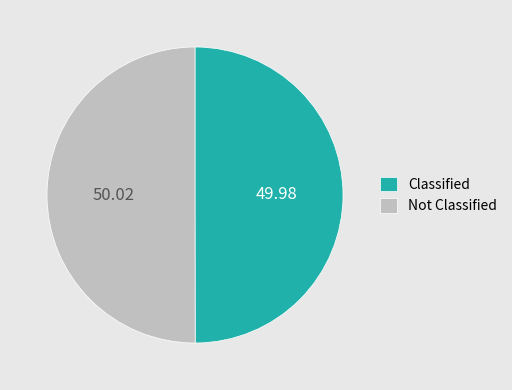

Is the sum of Classified and Not Classified greater than half?

Yes